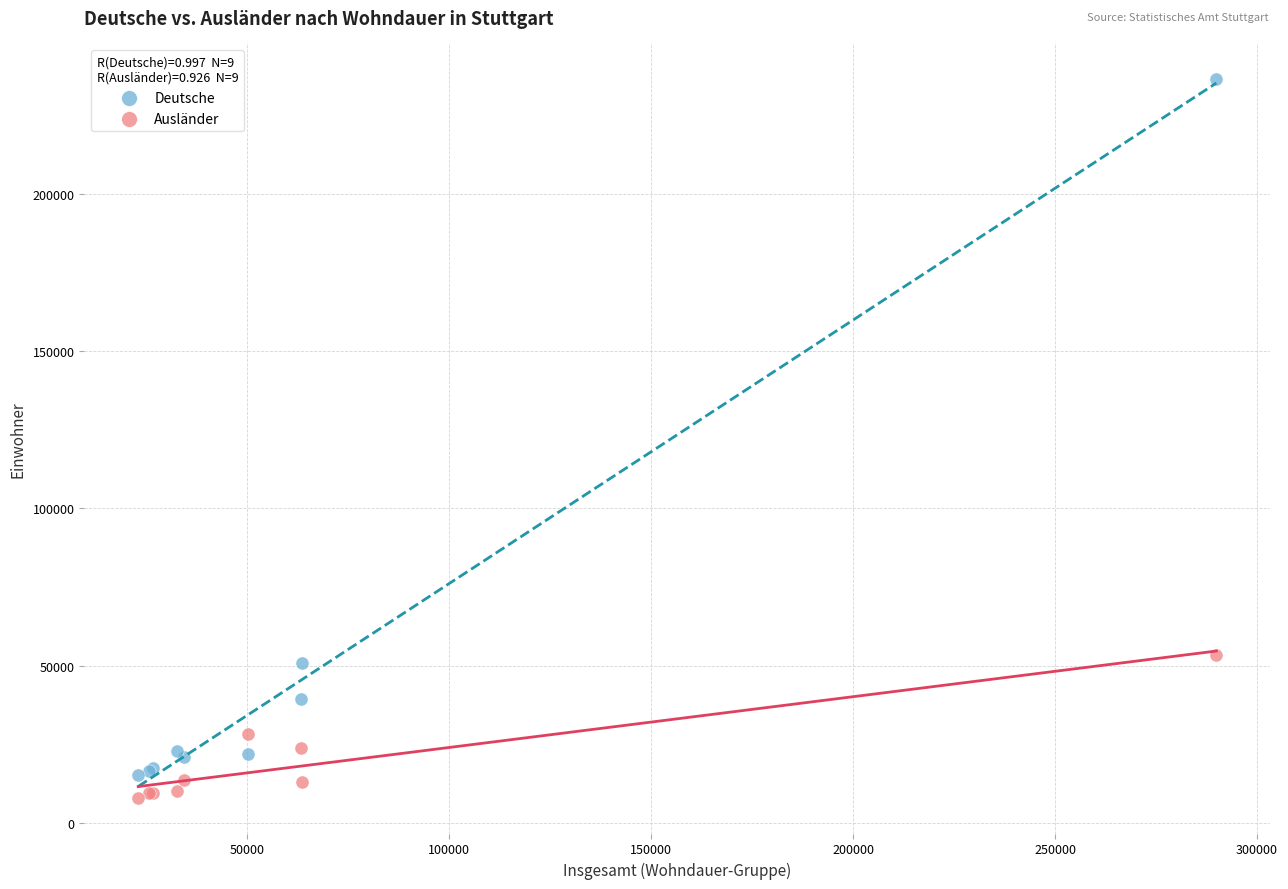

Which series contains the highest Y value?

Deutsche